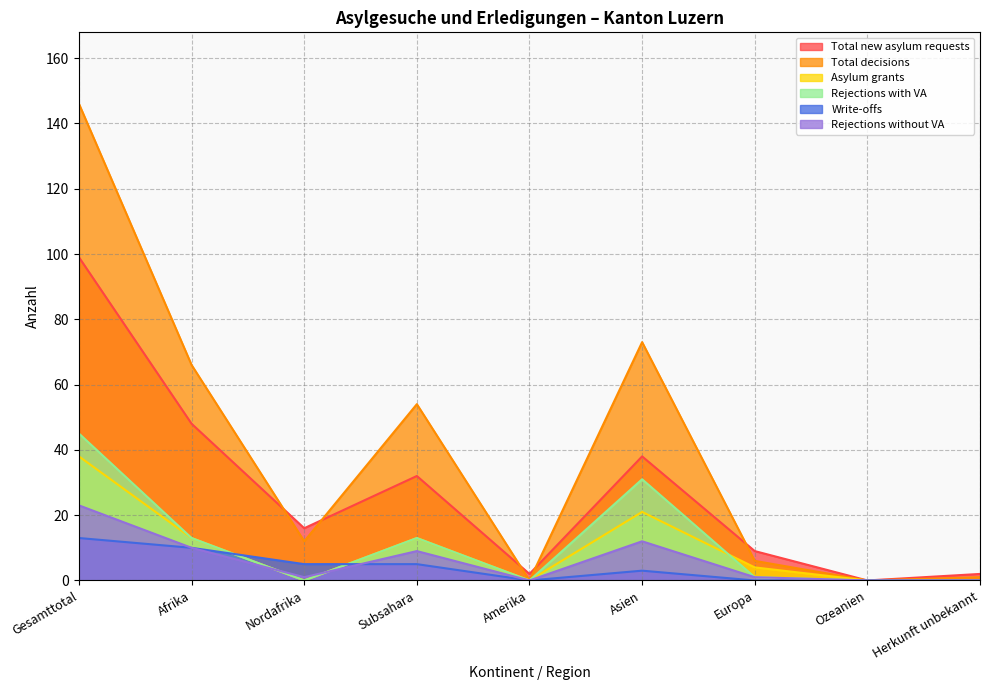

Which series ends up on top after the final intersection of Write-offs and Rejections with VA?

Rejections with VA